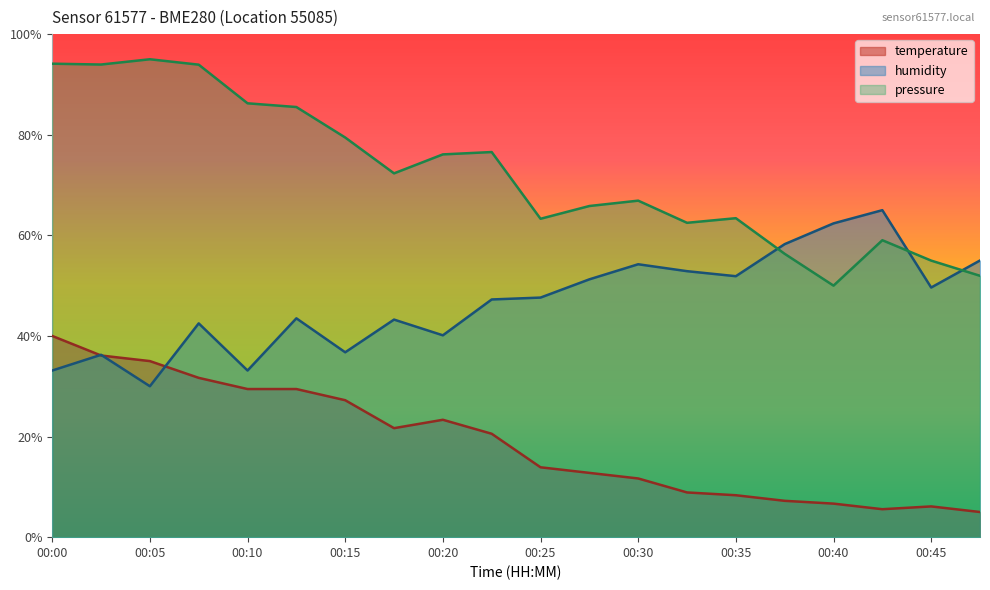

What is the minimum value shown in the chart?

5.0